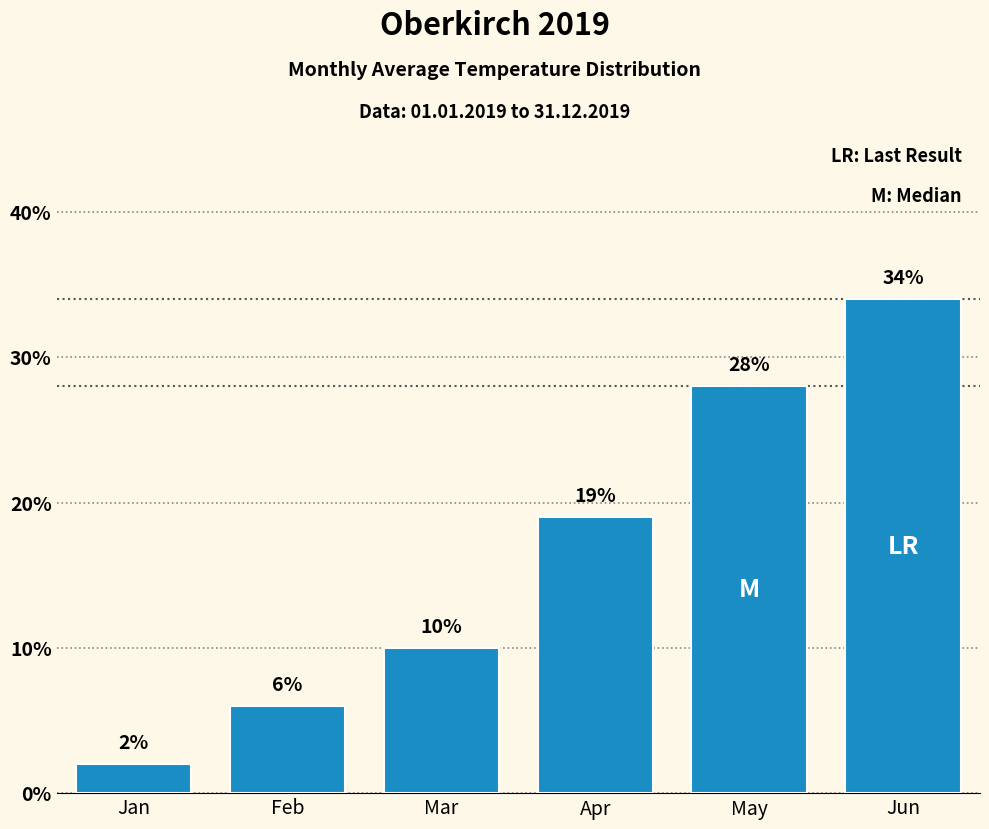

What is the ratio of the value at Jun to the value at Mar?

3.4